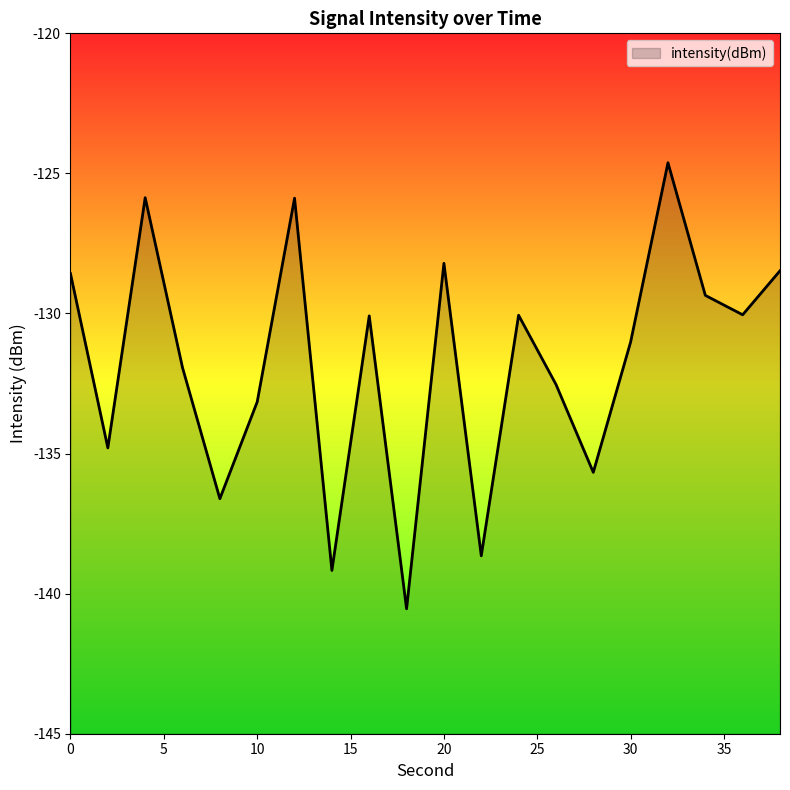

How many points are lower than both their immediate neighbors (excluding endpoints)?

7